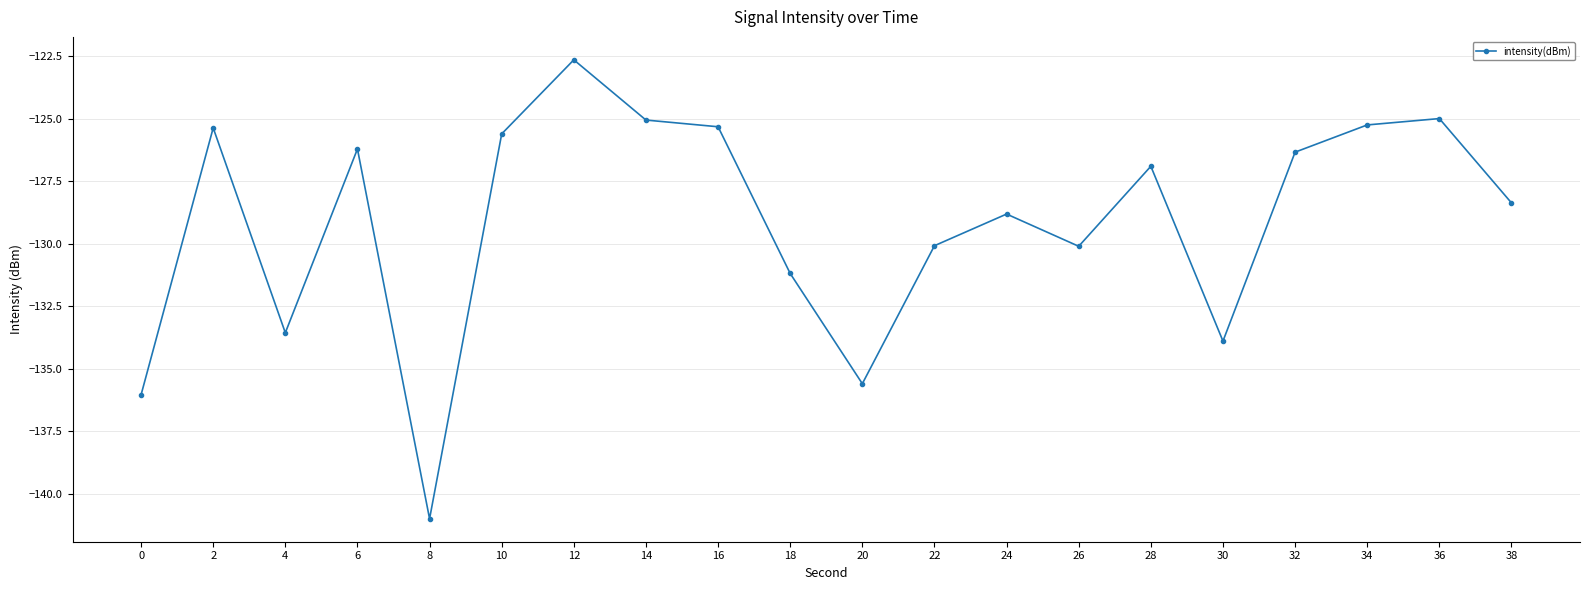

At which category does the data reach its first local valley?

4